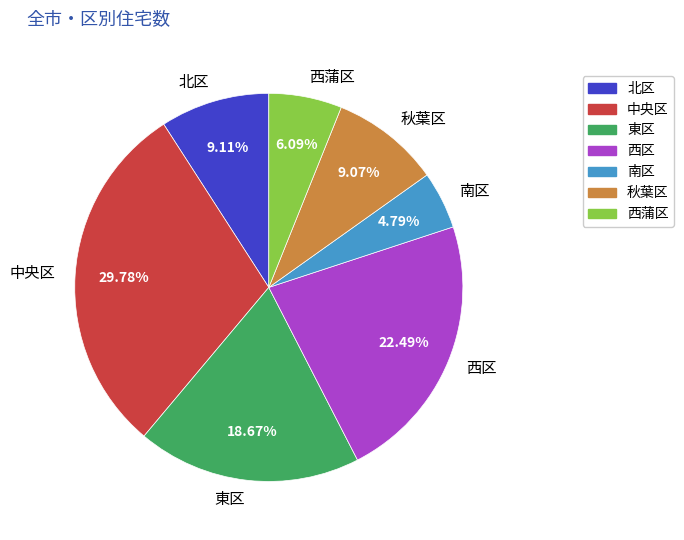

Do 東区 and 秋葉区 together represent more than half of the pie?

No